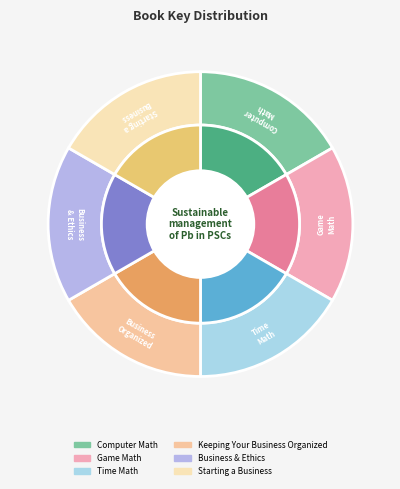

Is it true that Keeping Your Business Organized is 17% of the pie?

True